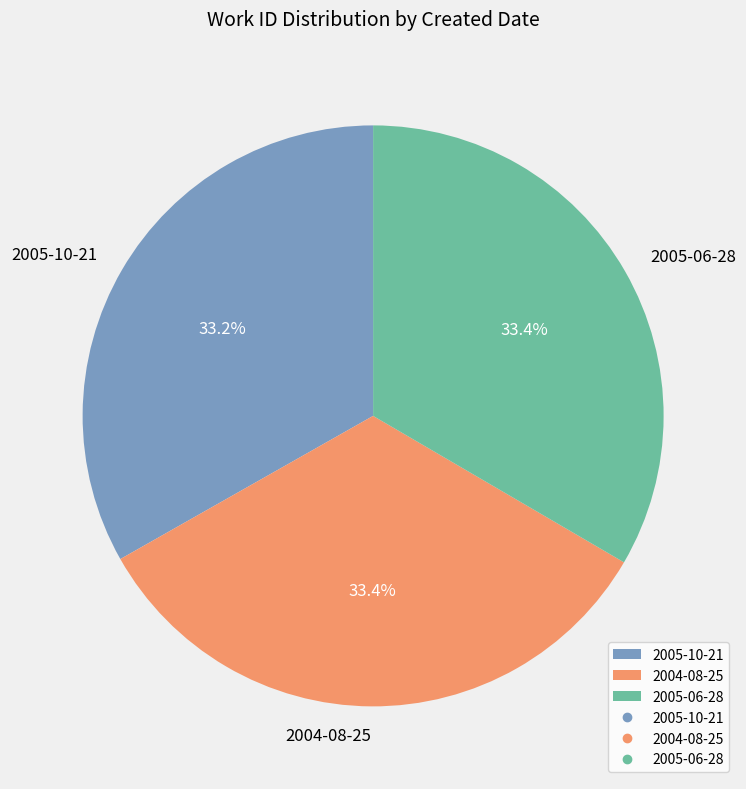

Does any single category account for the majority?

No